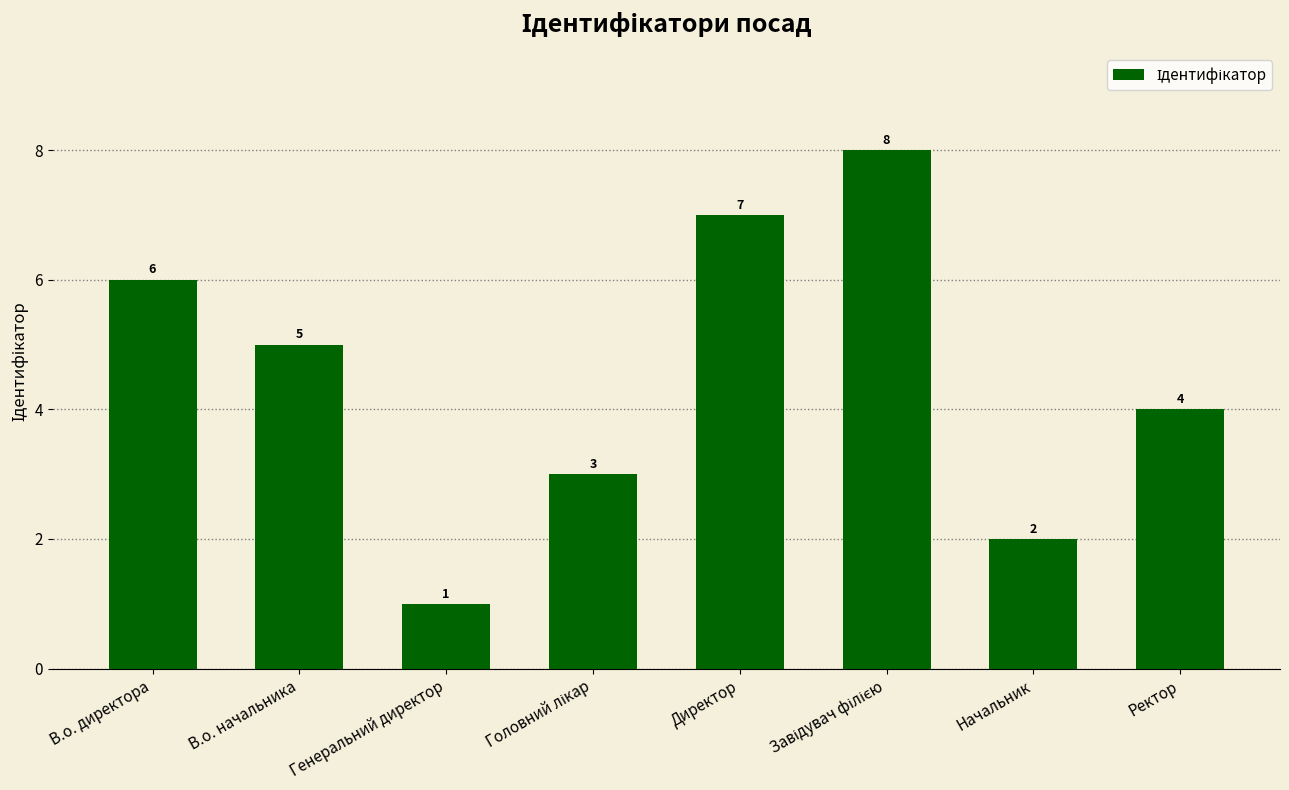

How many categories are shown in the chart?

8